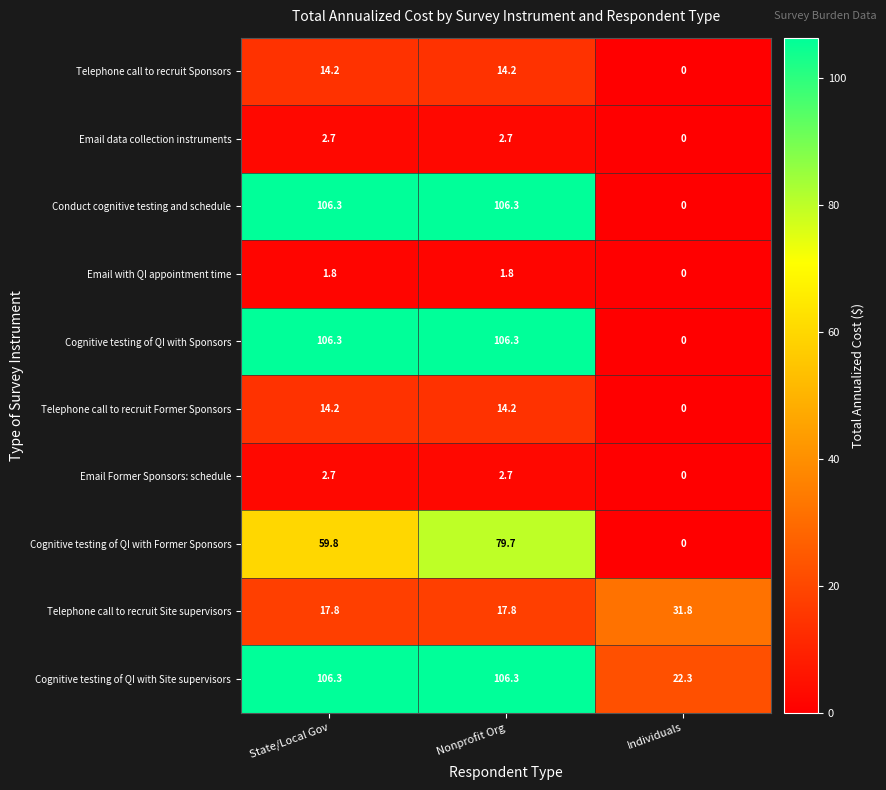

What is the average value of the Telephone call to recruit Sponsors series?

9.5